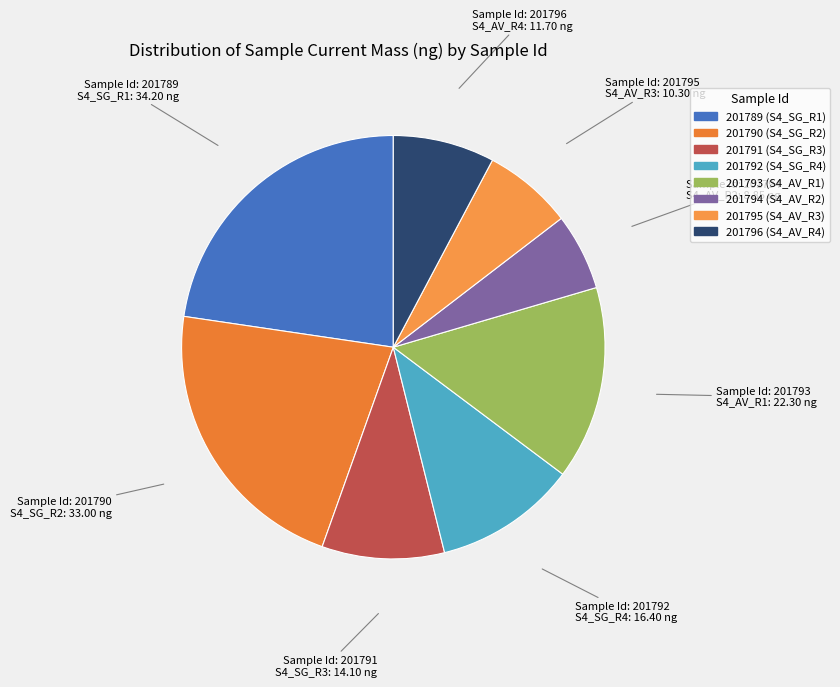

Combined, do 201795 and 201790 account for over 50%?

No